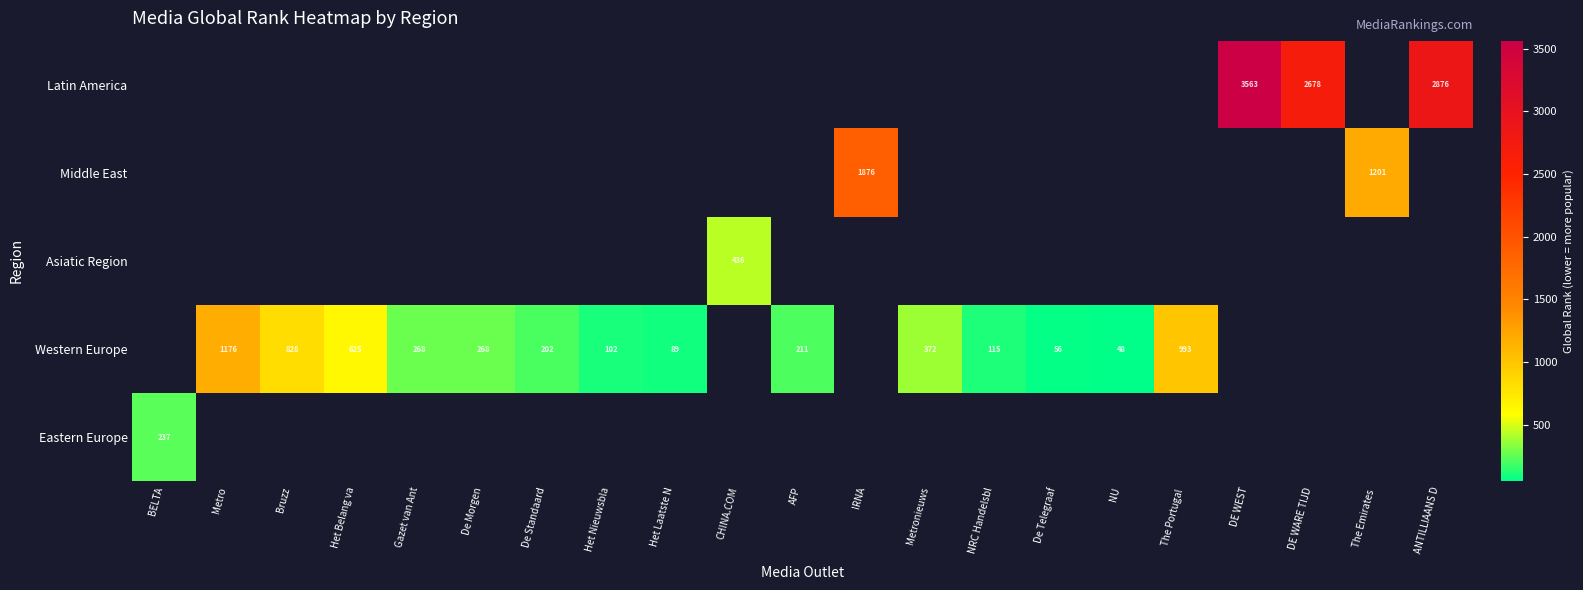

True or false: Western Europe has a value of 625 at Het Belang va.

True